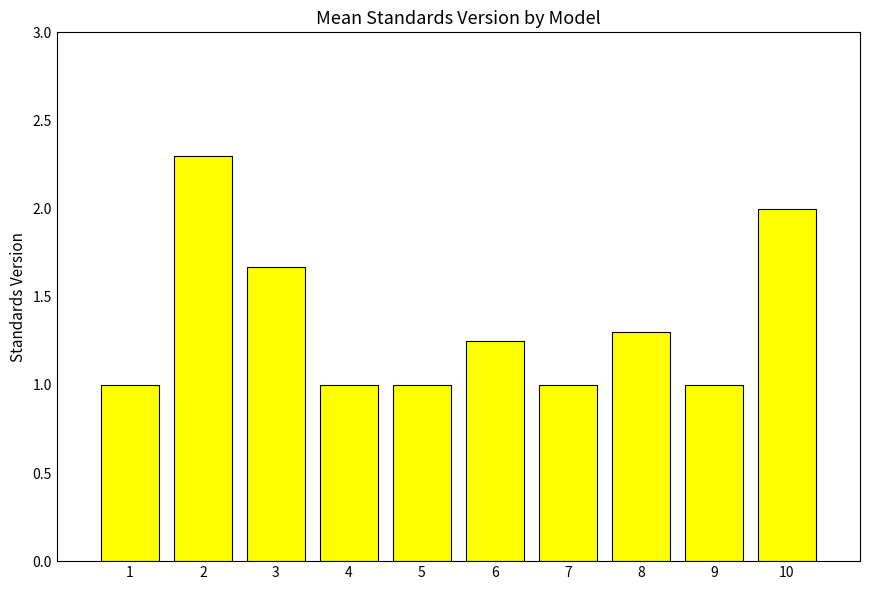

What is the approximate value at 5?

1.0